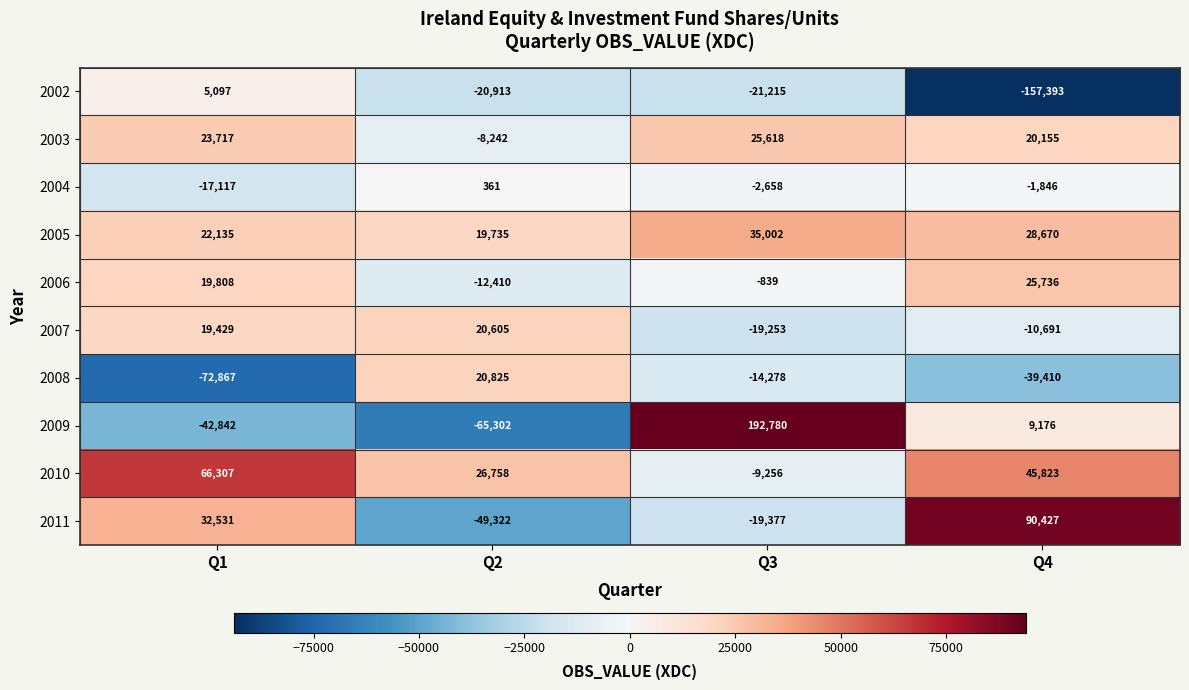

Rank the series at Q1 from lowest to highest value.

2008, 2009, 2004, 2002, 2007, 2006, 2005, 2003, 2011, 2010